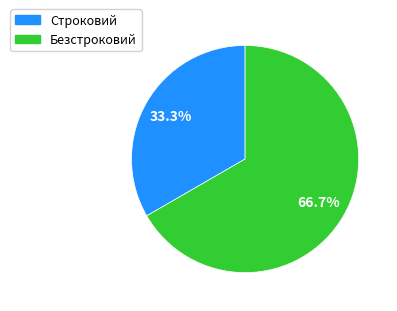

How much of the chart is everything except Безстроковий?

33.3%